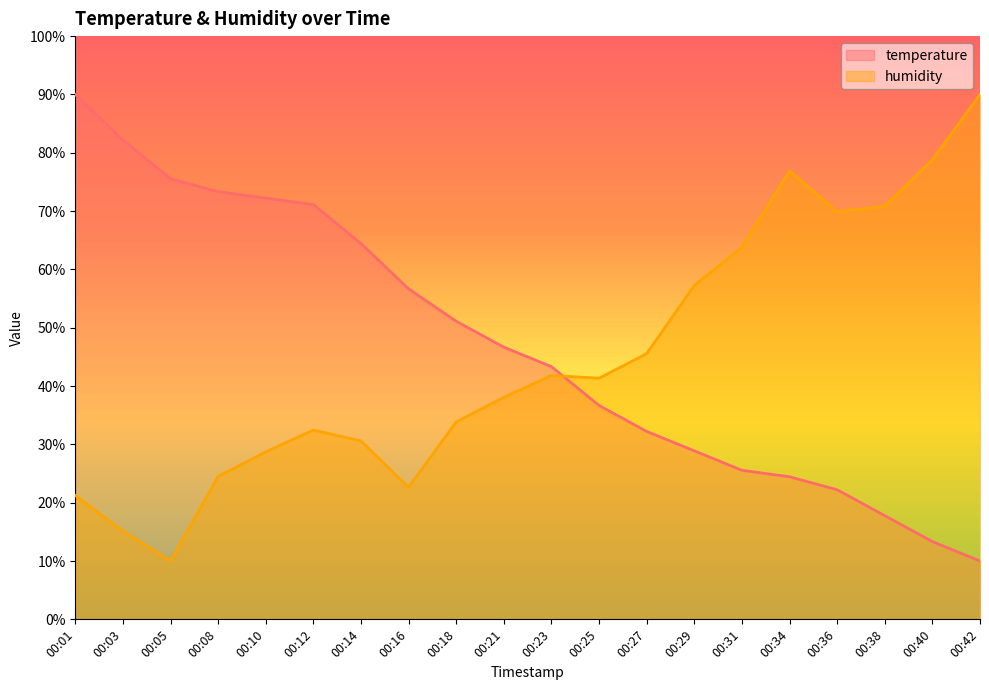

Where is temperature nearest to the value 50?

00:18